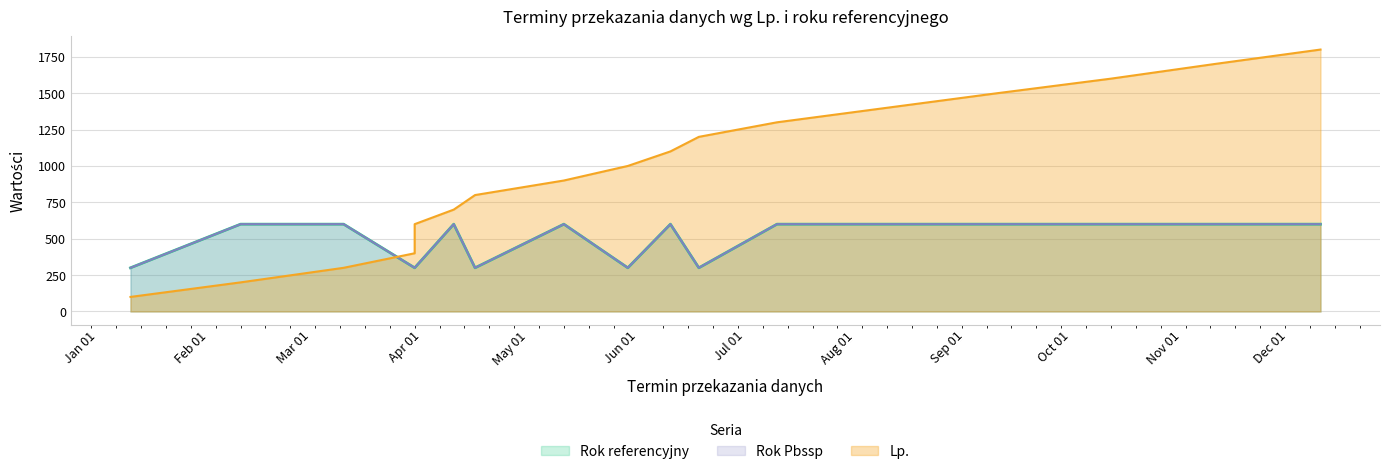

Count the Rok Pbssp values in the range 300 to 600.

18